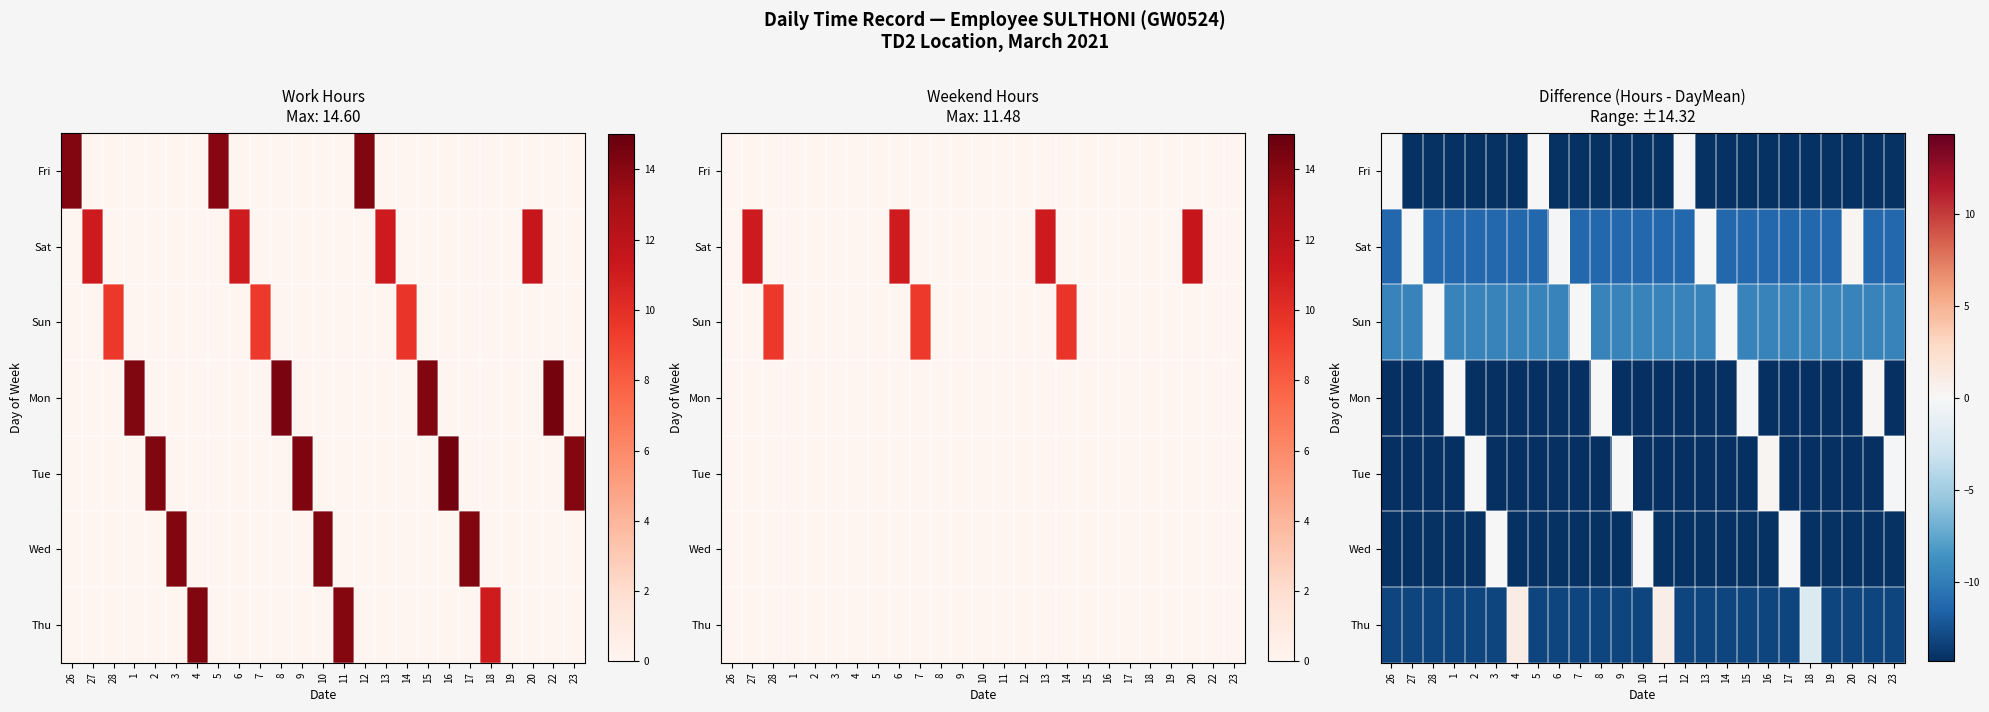

How many categories are shown in the chart?

25